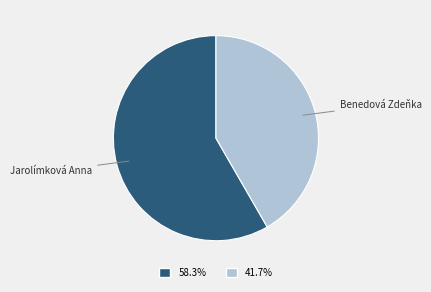

Do Benedová Zdeňka and Jarolímková Anna together represent more than half of the pie?

Yes